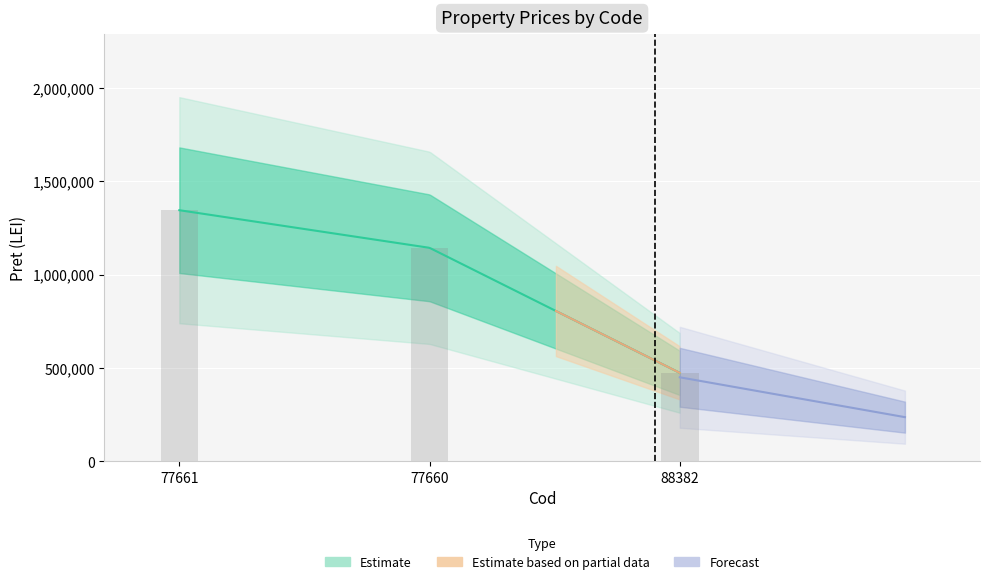

At which label is the value closest to 909016?

77660